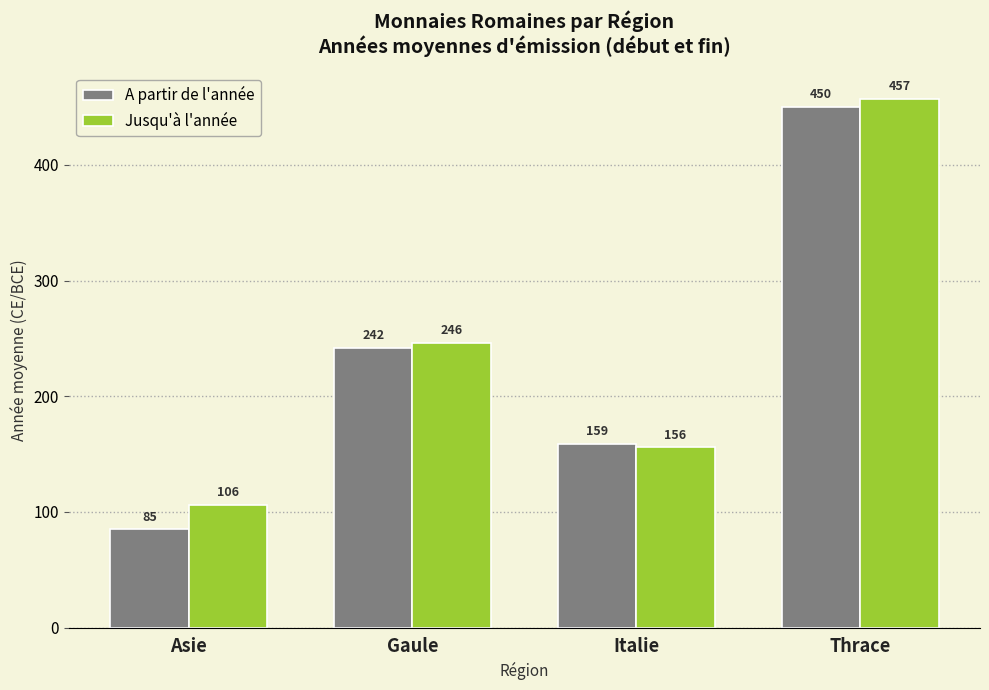

Which category has the lowest value in the A partir de l'année series?

Asie